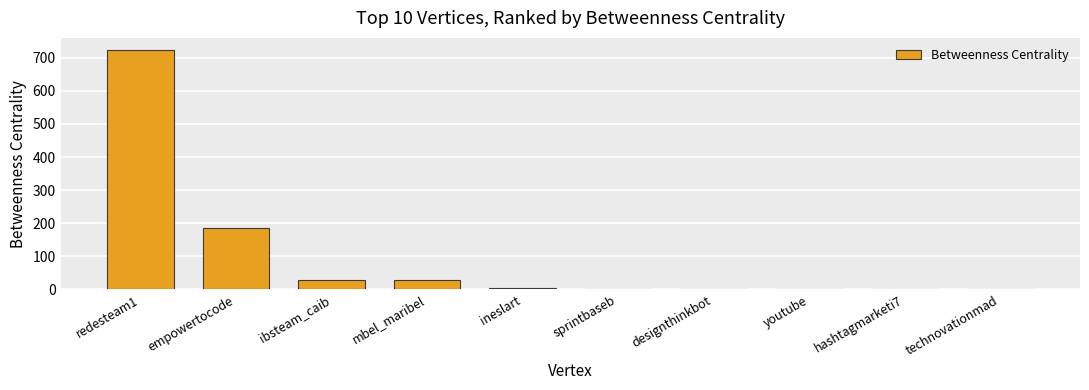

The value at empowertocode is 249.2. True or false?

False